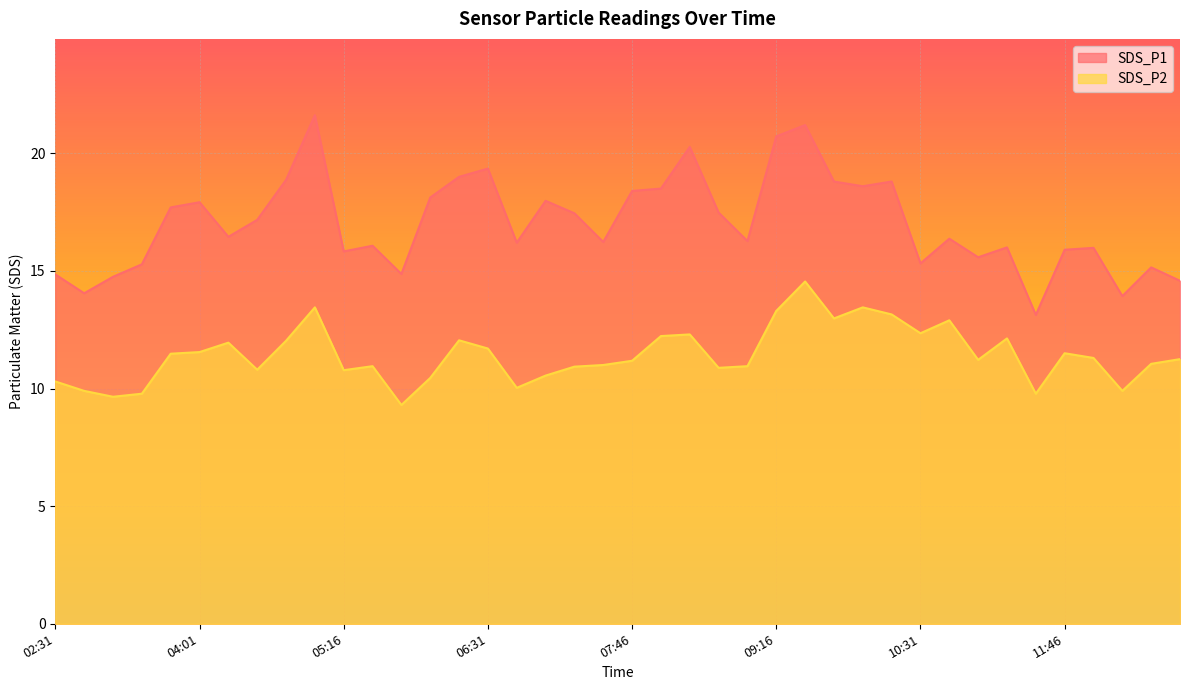

Is the value of SDS_P1 at 11:16 greater than the value of SDS_P2 at 11:46?

Yes